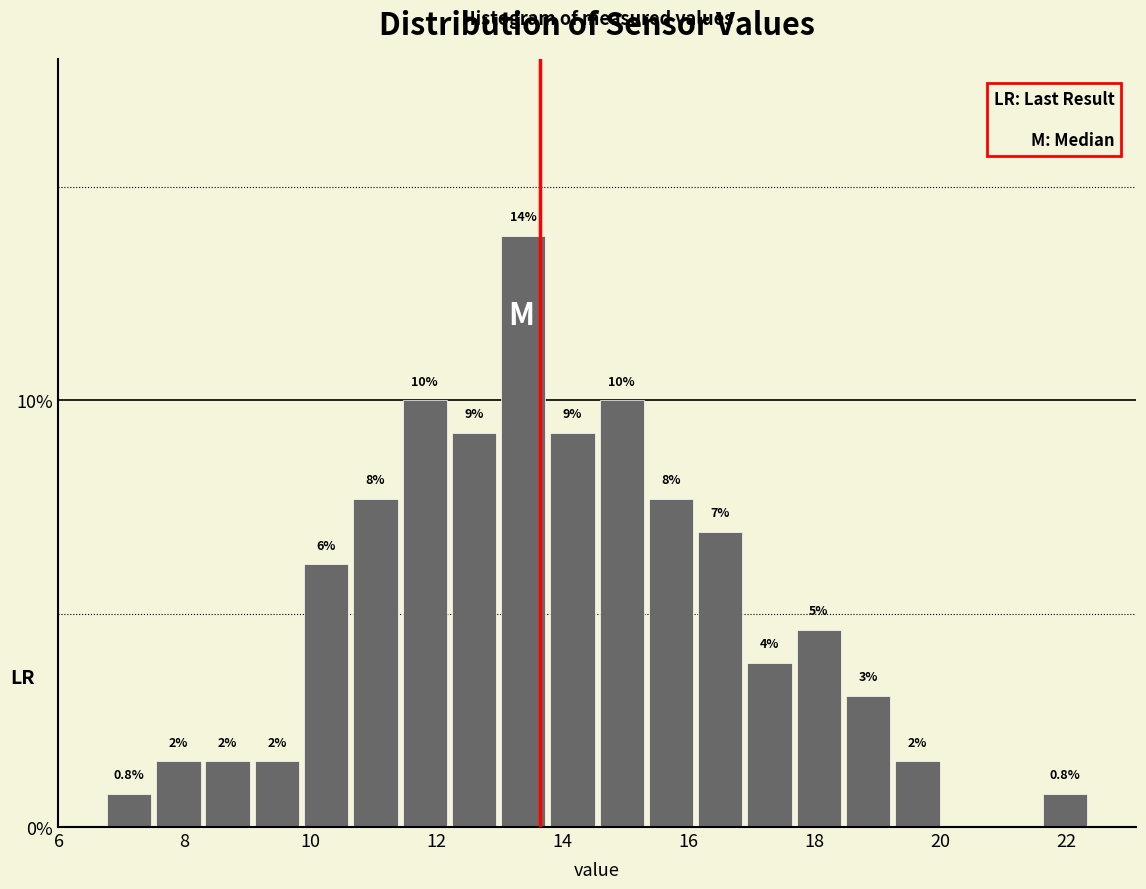

Read against the x-axis, roughly where is the centre of the tallest bar?

13.4